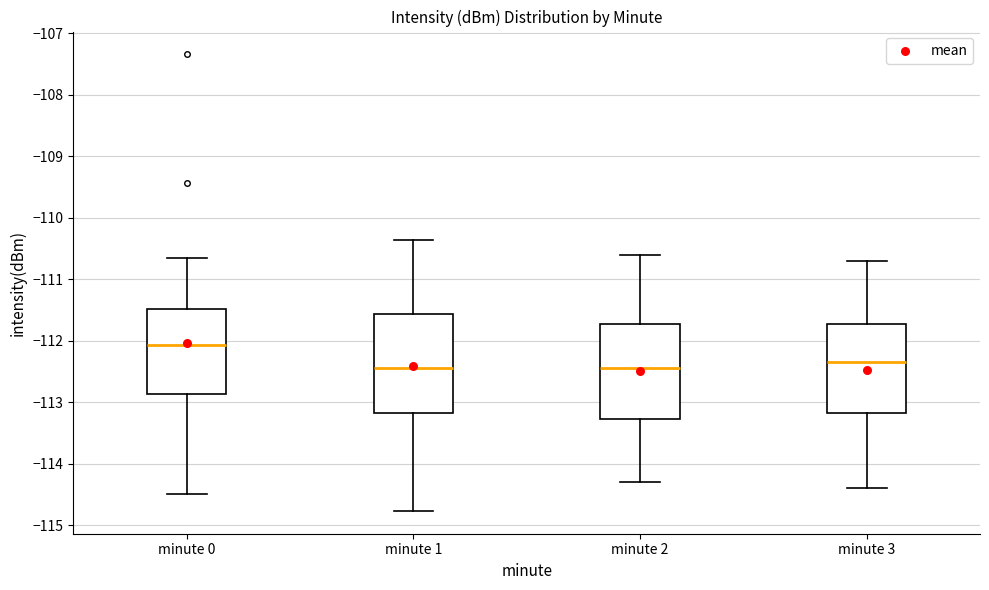

Reading left to right, read every box against the y-axis: the position of its median line, the range the box covers, and the ends of its whiskers. The values are not printed on the chart, so give them approximately, as read against the axis.

minute 0: median -112.1, box -112.9 to -111.5, whiskers -114.5 to -110.6
minute 1: median -112.4, box -113.2 to -111.6, whiskers -114.8 to -110.4
minute 2: median -112.4, box -113.3 to -111.7, whiskers -114.3 to -110.6
minute 3: median -112.3, box -113.2 to -111.7, whiskers -114.4 to -110.7